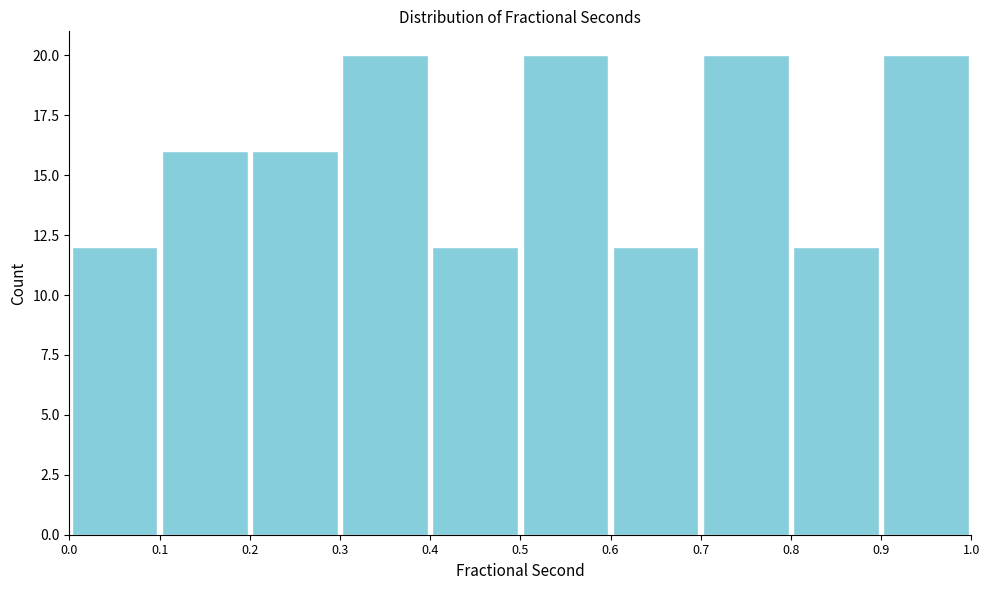

How tall is the bar that spans 0.9 to 1.0 on the x-axis? The values are not printed on the chart, so give them approximately, as read against the axis.

20